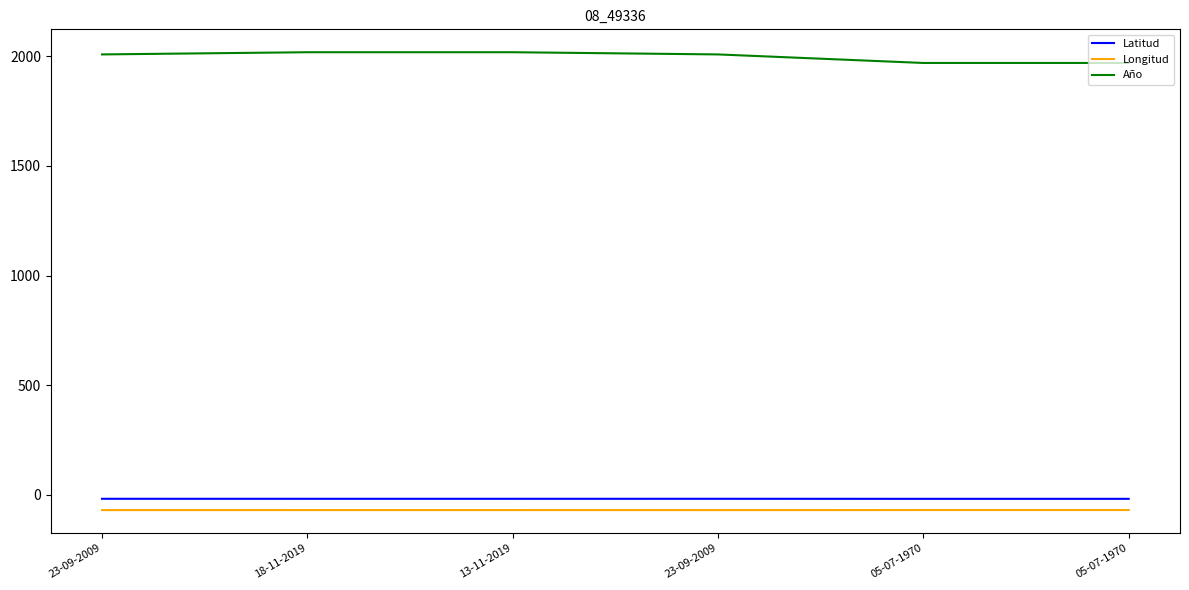

What are all the series names shown in the legend?

Latitud, Longitud, Año